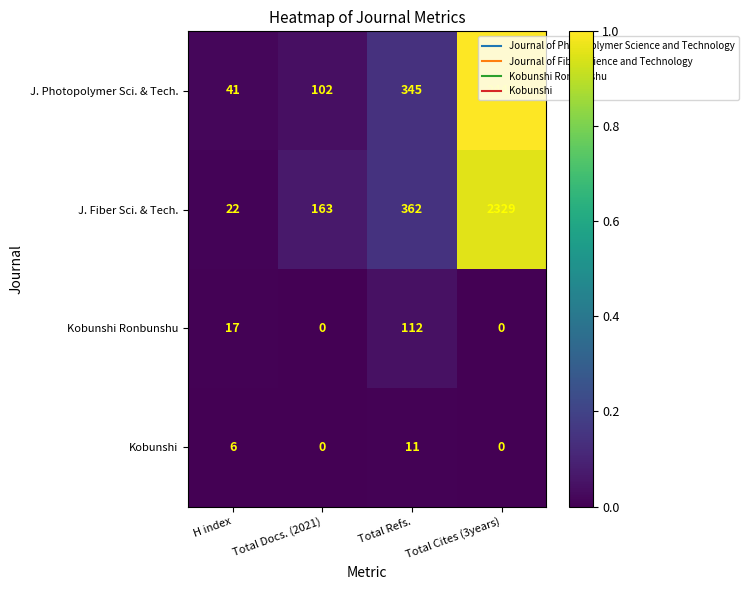

True or false: J. Photopolymer Sci. & Tech. has a value of 102 at Total Docs. (2021).

True